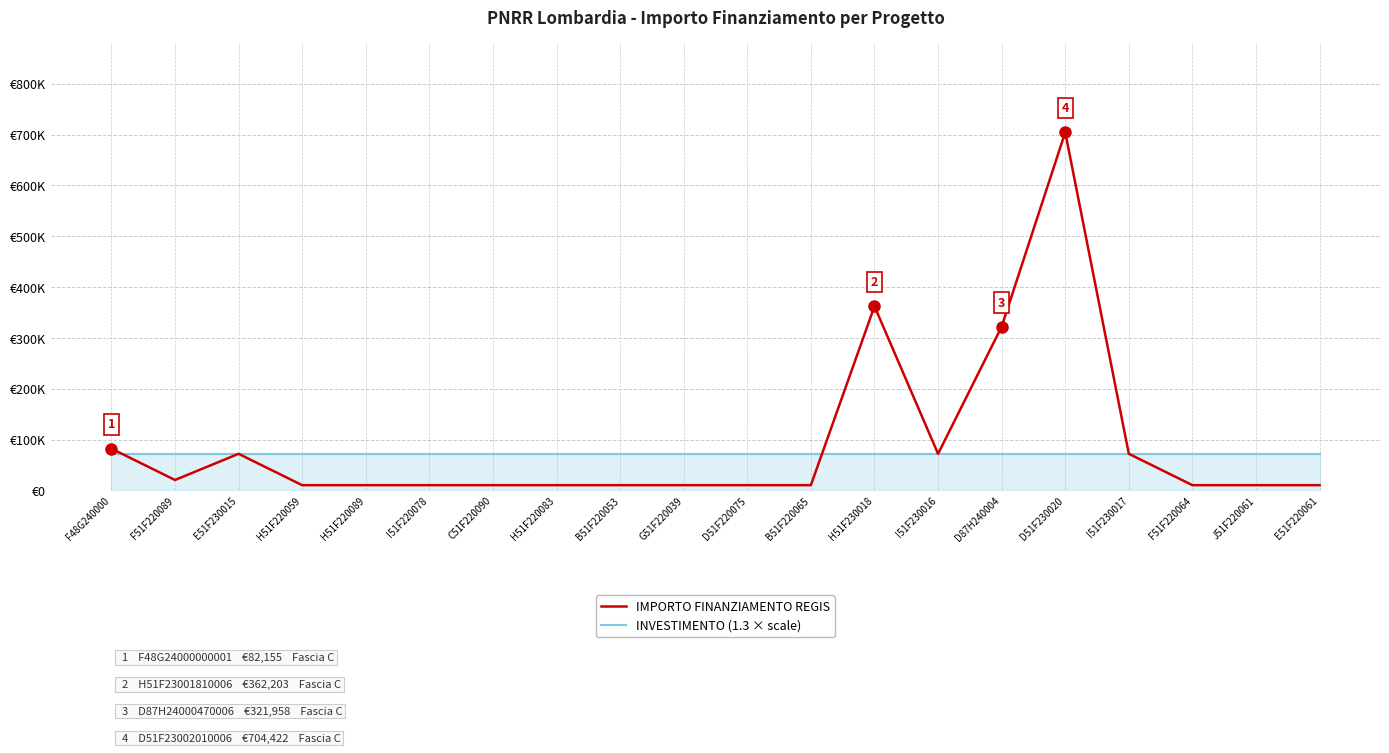

At which category is the sum across all series the highest?

D51F230020